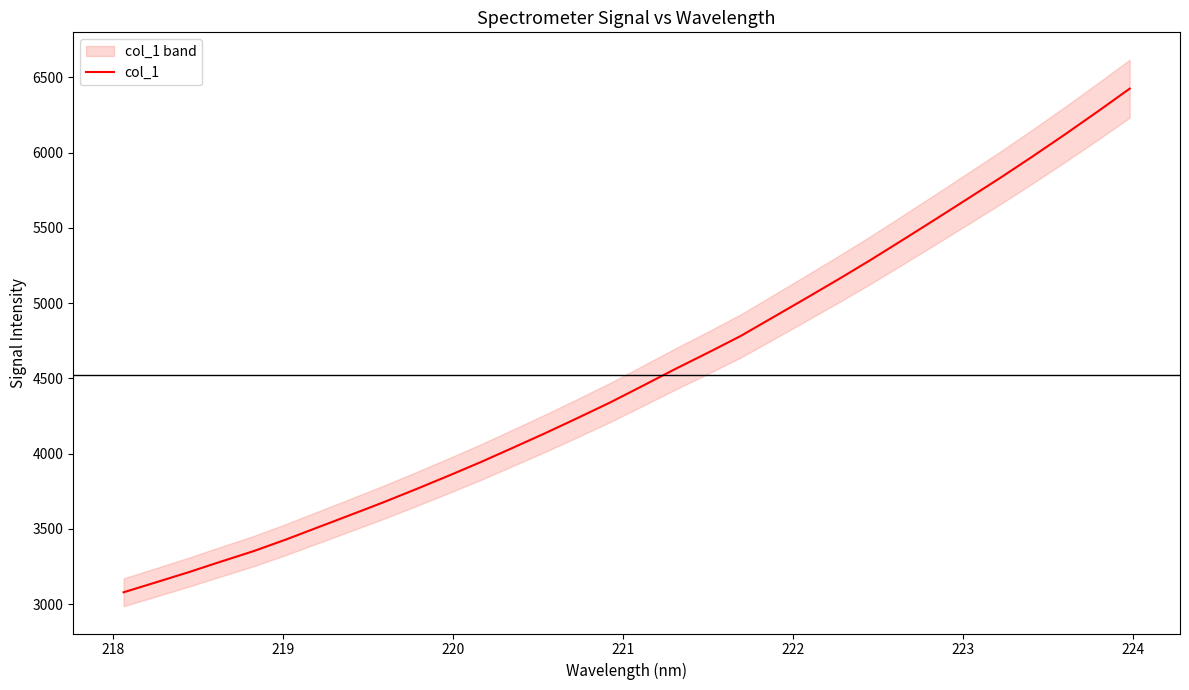

How many lines are shown in the chart?

1